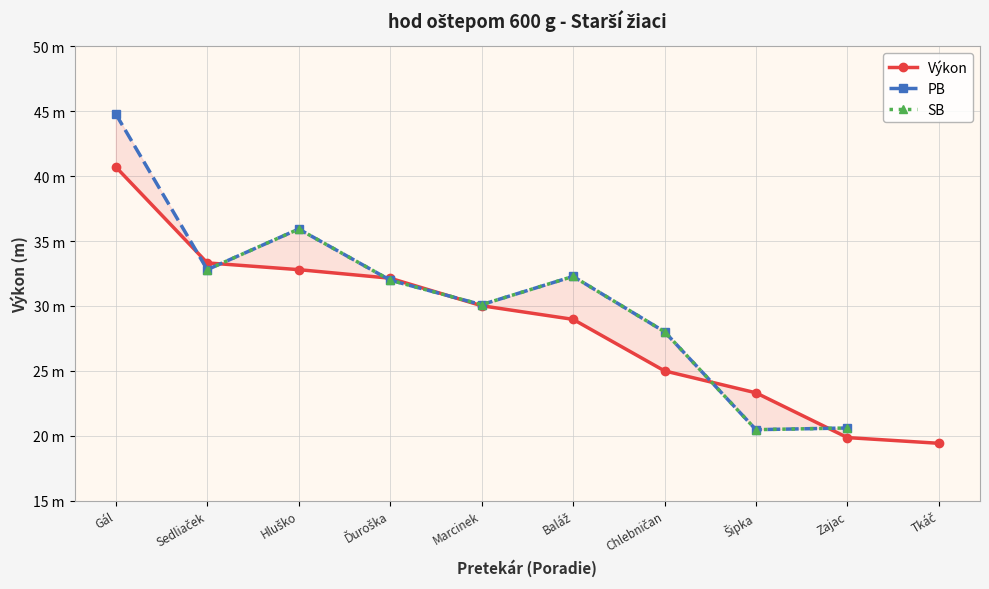

What is the label of the 9th point from the left?

Zajac